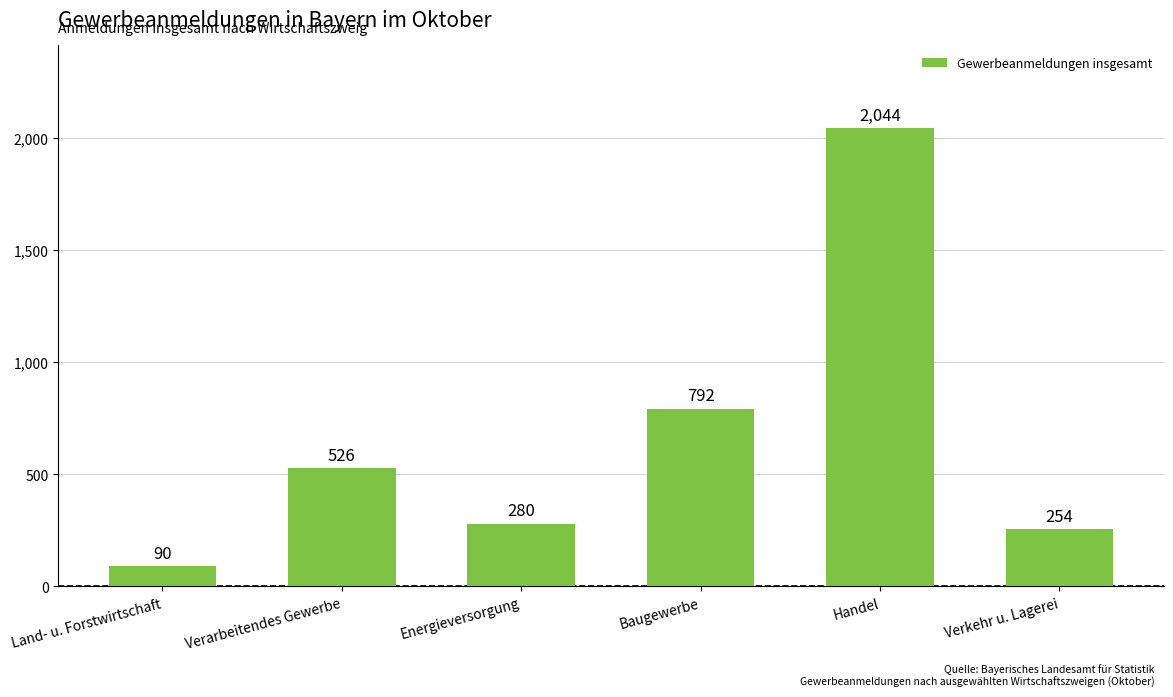

What is the value of the 3rd bar from the left?

280